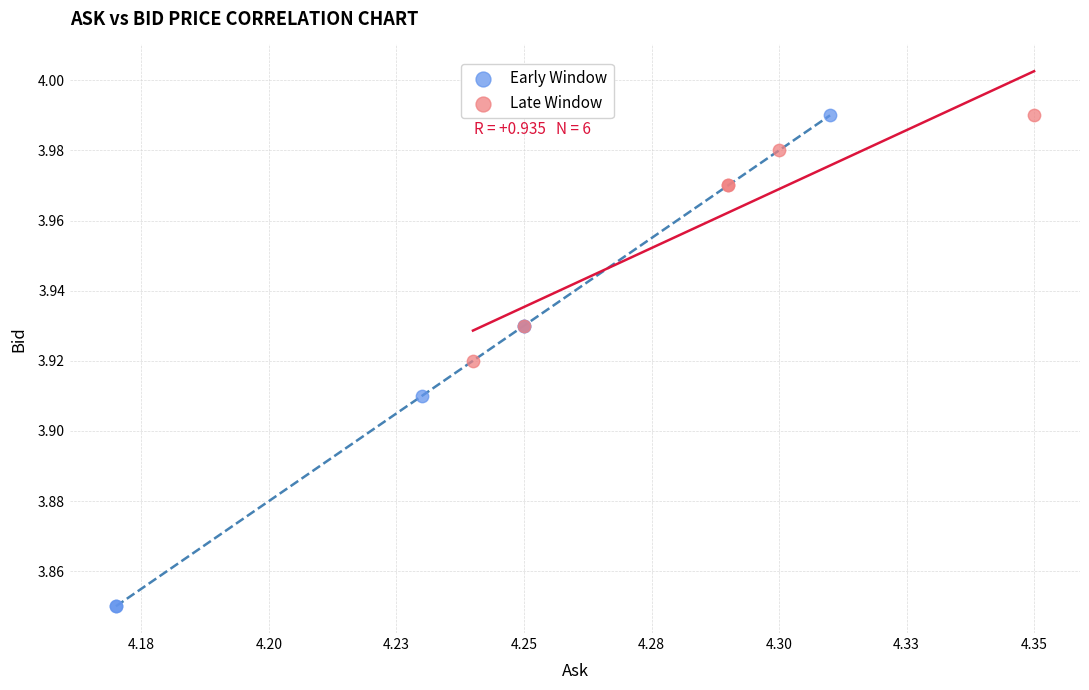

Which series has the largest Y range (max minus min)?

Early Window